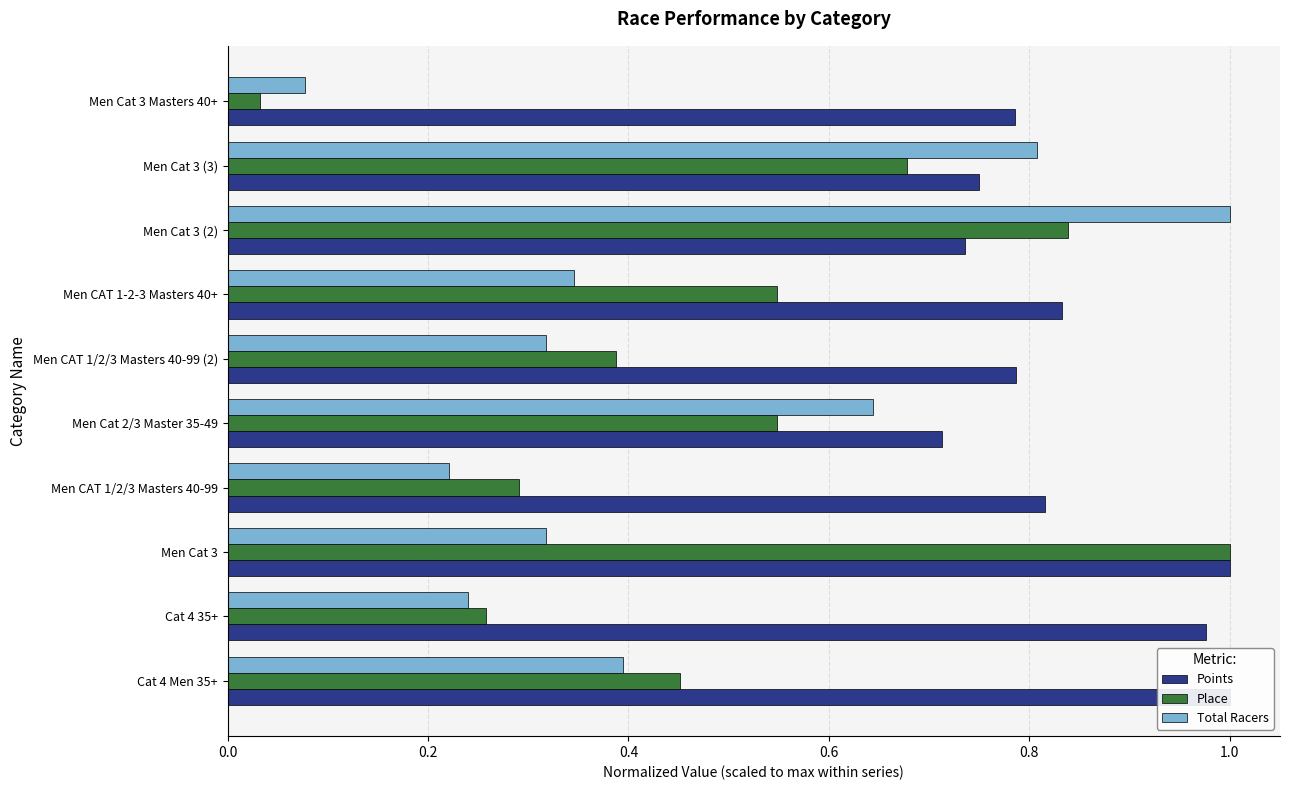

At which category does the chart reach its minimum across all series?

Men Cat 3 Masters 40+